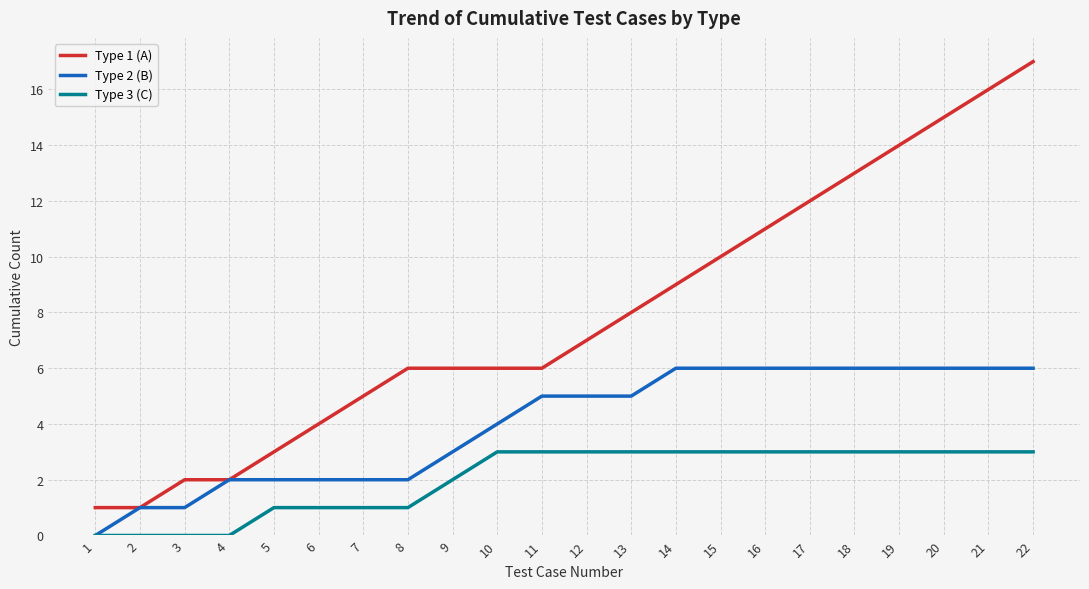

Does the chart display data point markers on the line(s)?

No